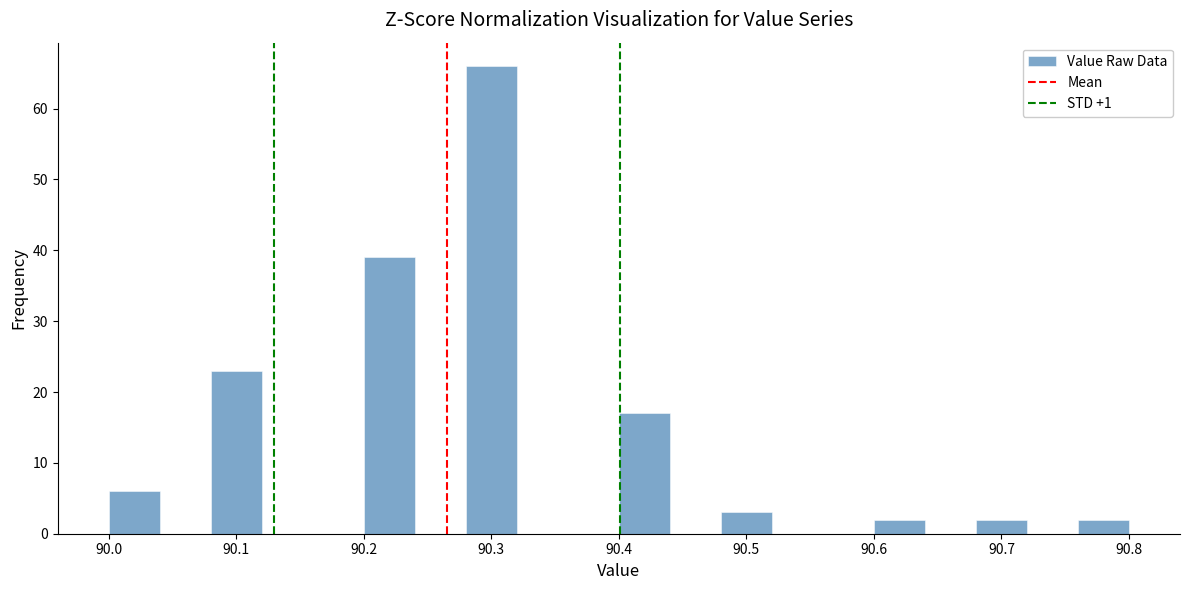

Over which range of the x-axis is the bar tallest?

90.28 to 90.32